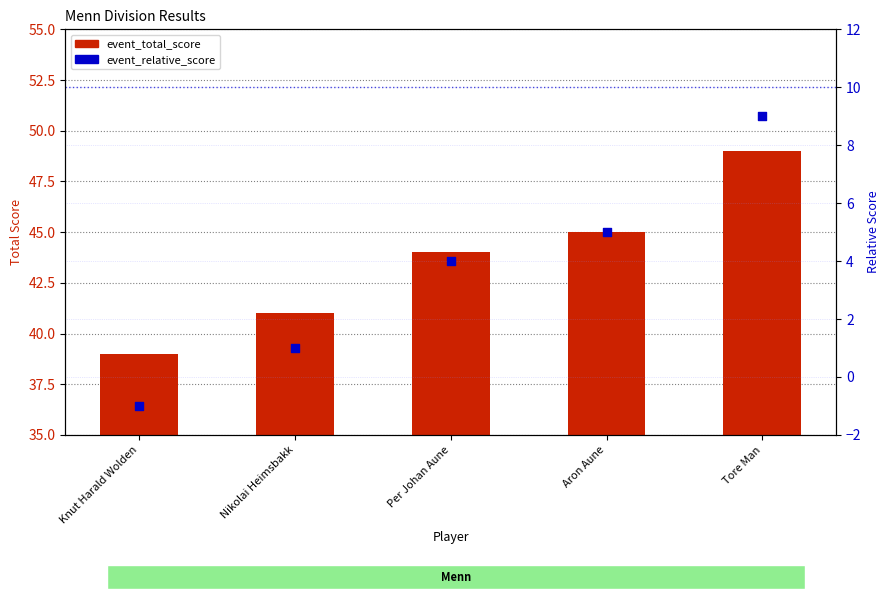

At which category is the sum across all series the highest?

Tore Man